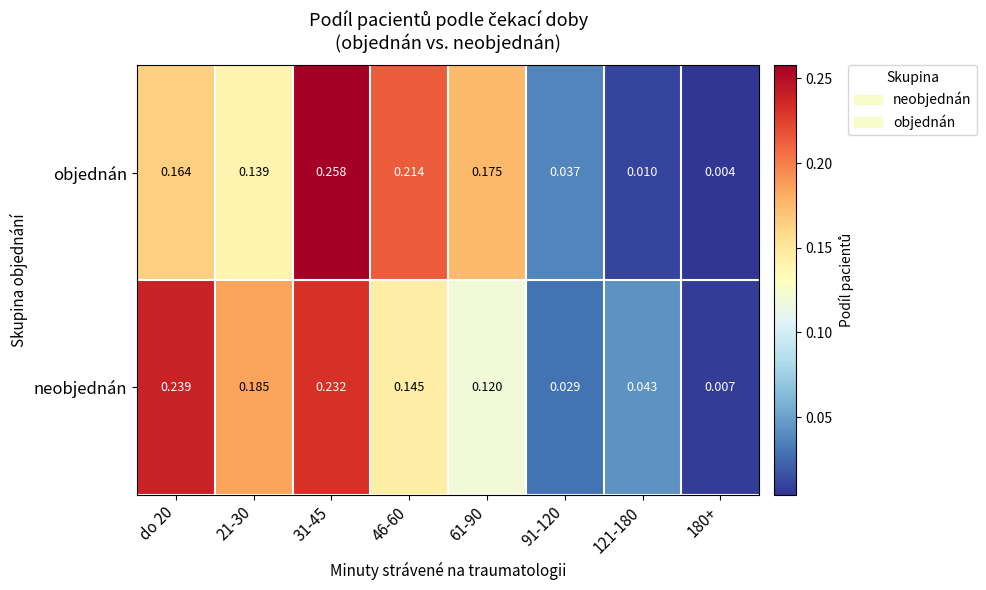

Is the value of objednán at 91-120 greater than the value of neobjednán at 46-60?

No